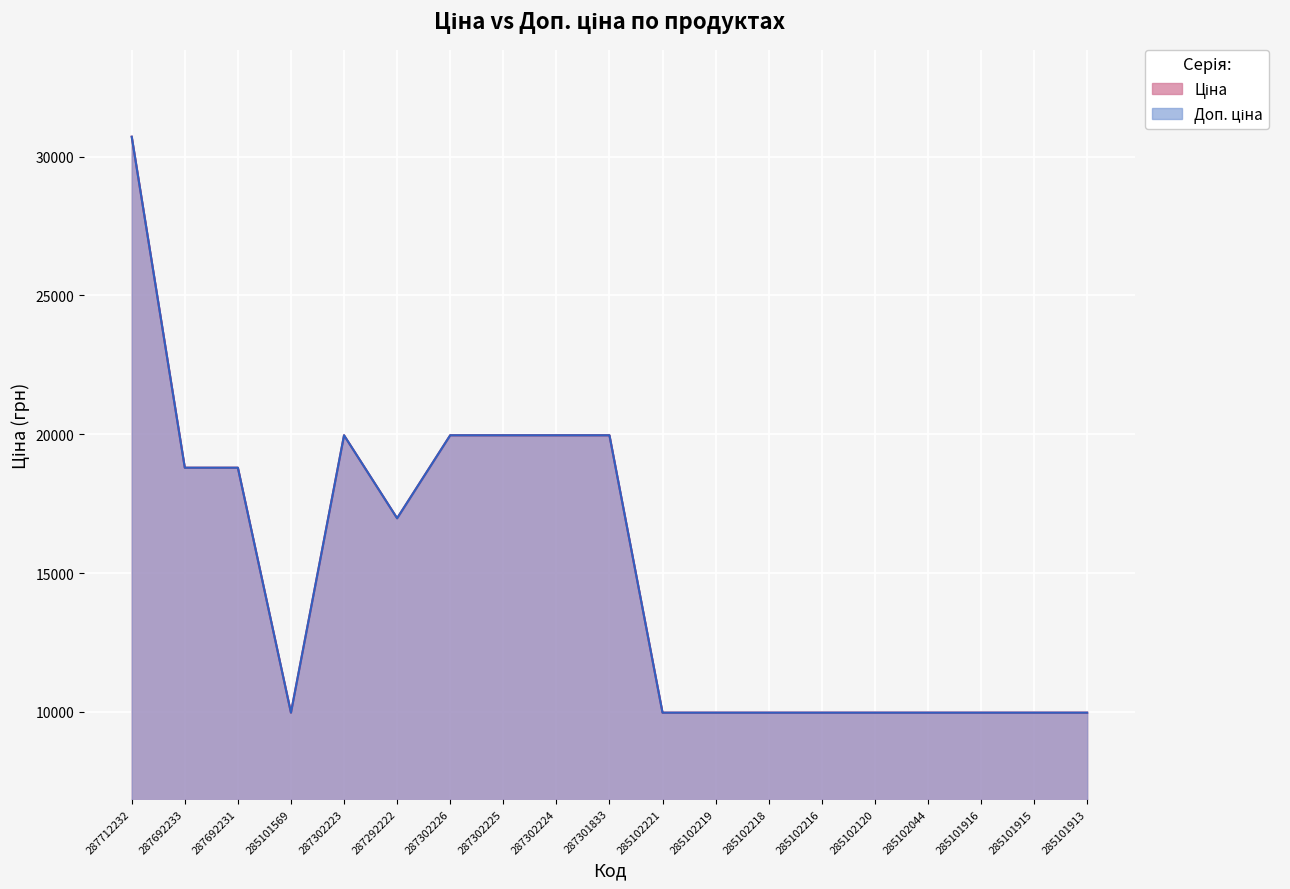

What is the difference between the maximum and minimum values in the Доп. ціна series?

20742.1